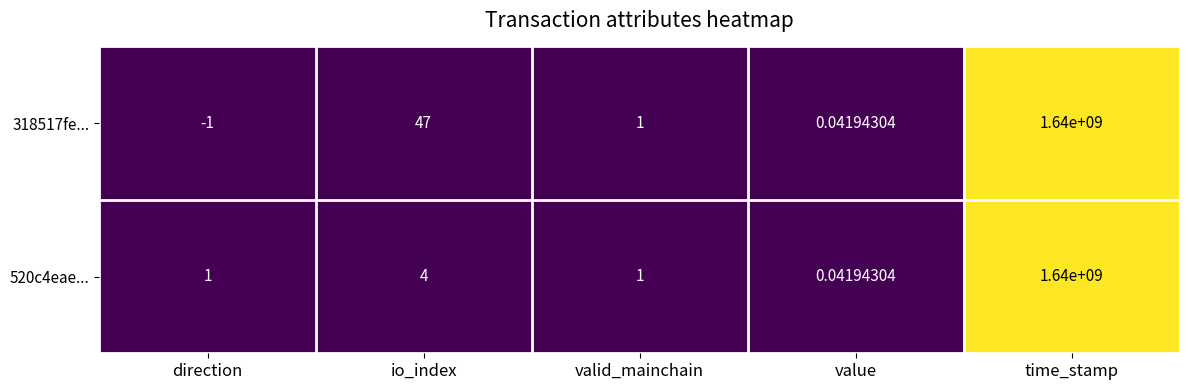

Which series has the widest spread of values?

318517fe...